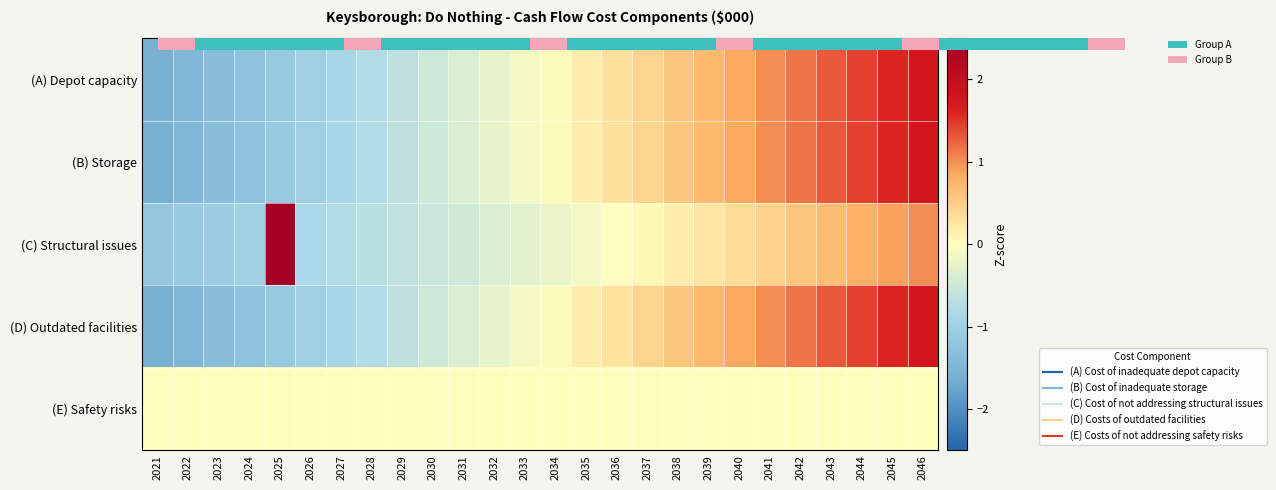

Which series has the largest range (max minus min)?

(C) Structural issues